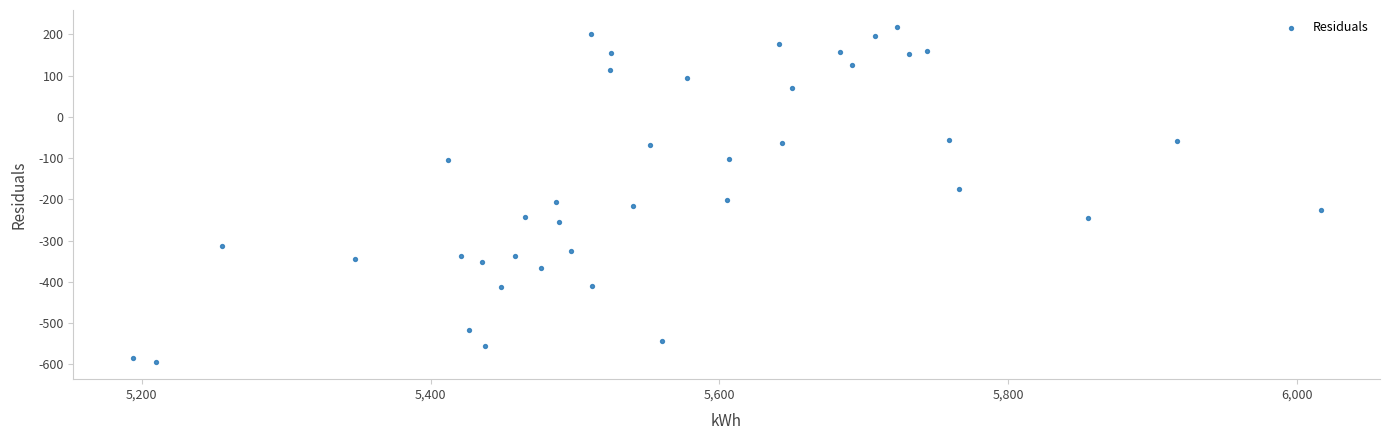

What is the range of X values (max minus min)?

822.4